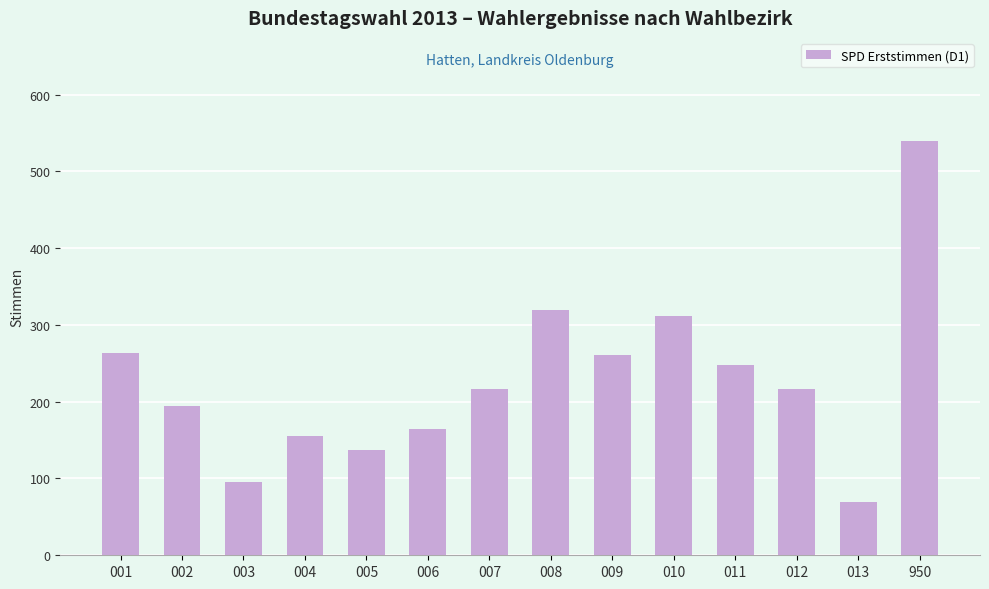

Between 012 and 002, which is larger?

012